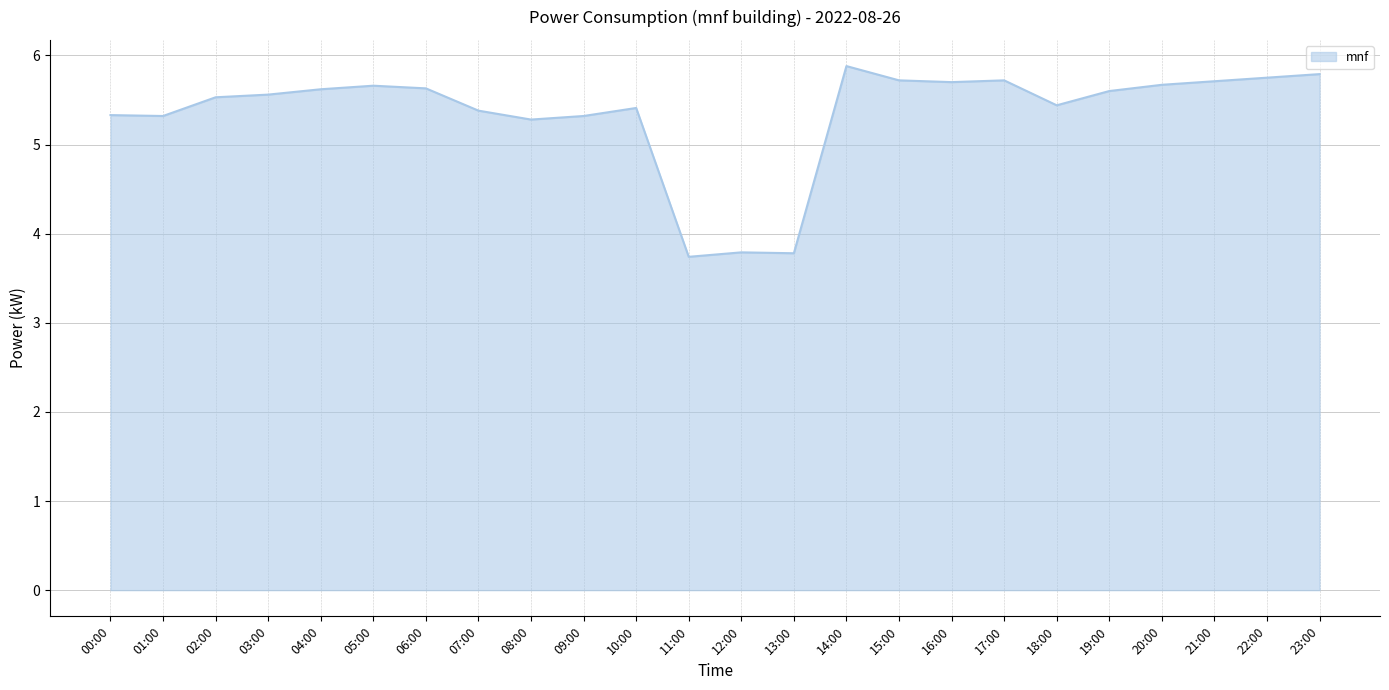

What is the minimum value shown in the chart?

3.7